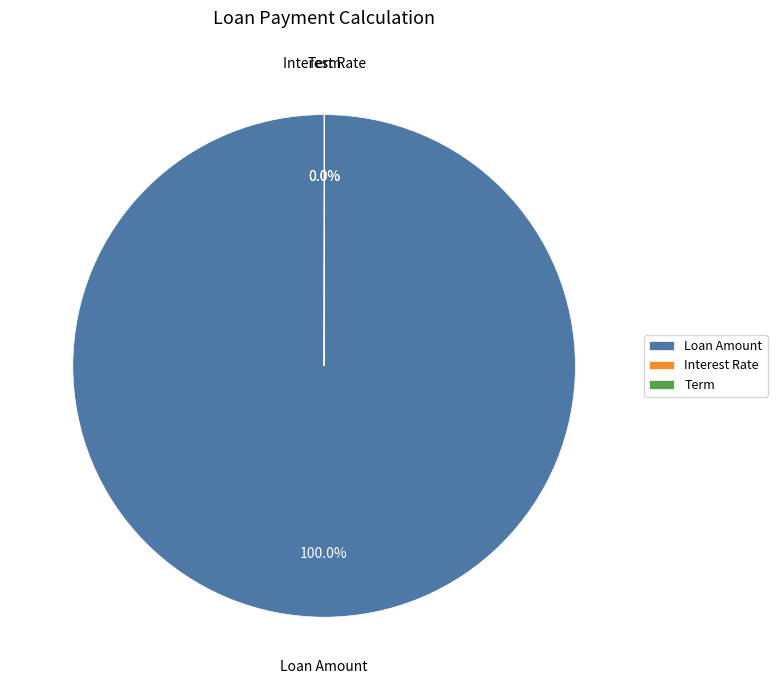

Does Loan Amount represent more than half of the total?

Yes